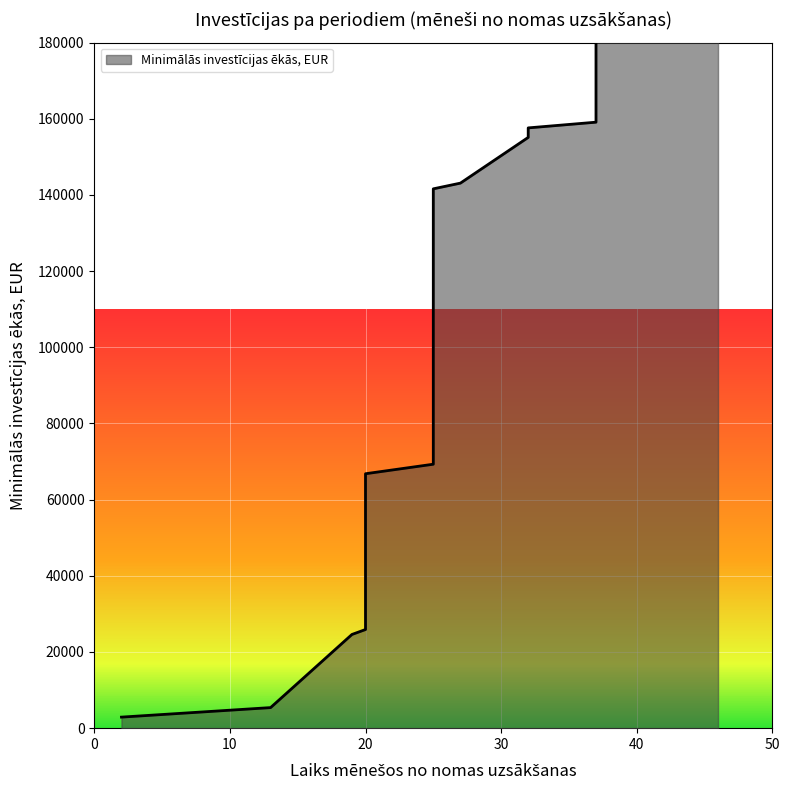

What is the average value?

103217